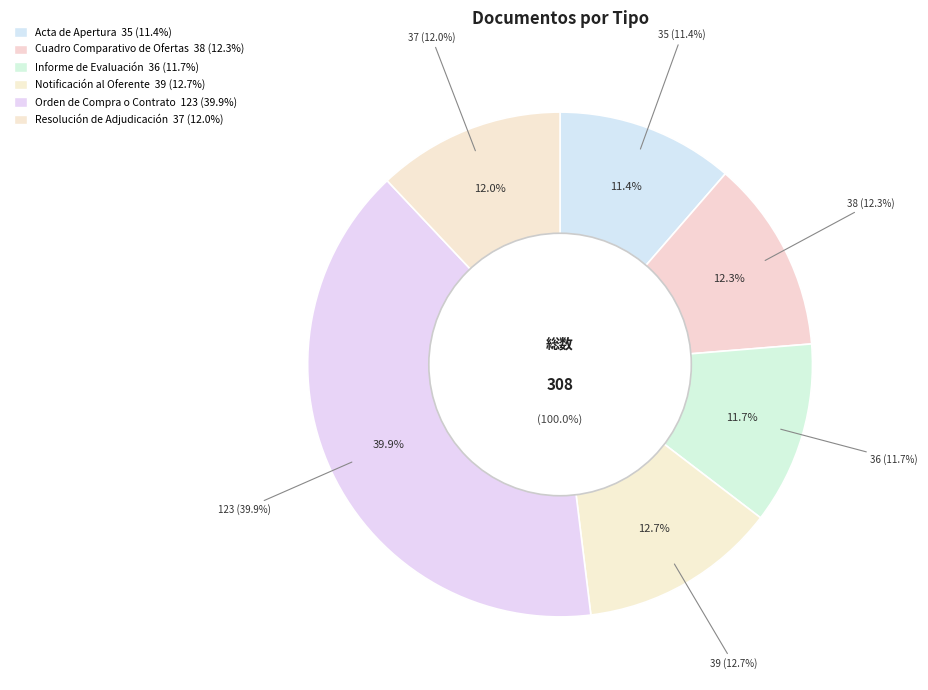

Combined, what portion of the pie is Resolución de Adjudicación and Acta de Apertura?

23.4%